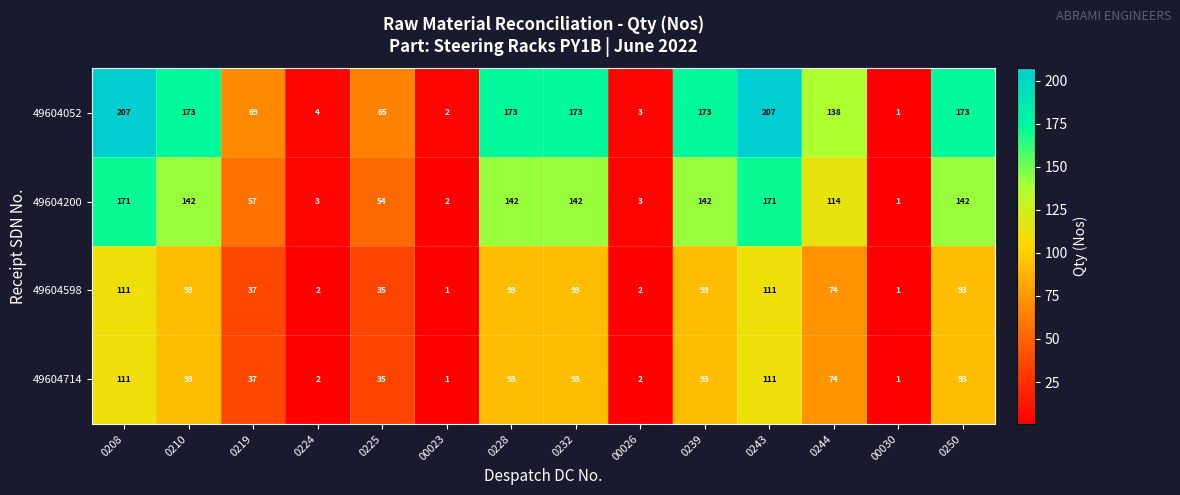

At which label does 49604598 first exceed 93?

0208